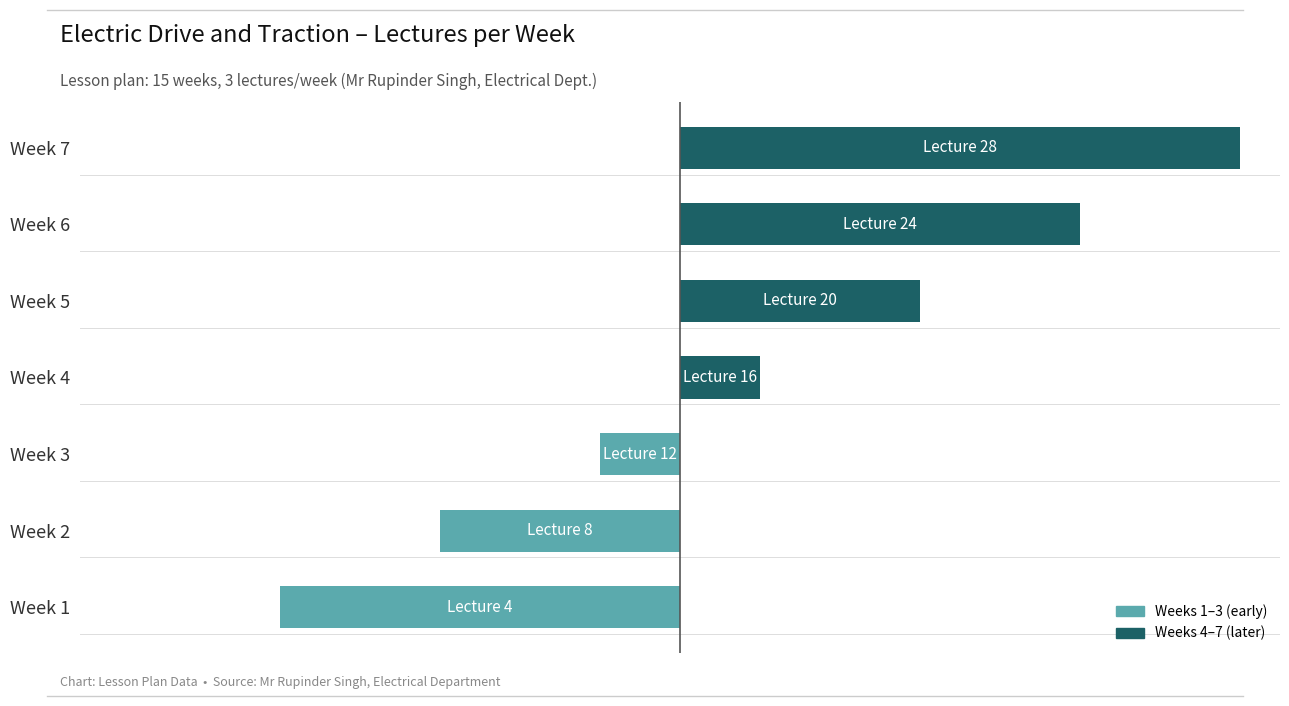

Does the chart contain any negative values?

Yes